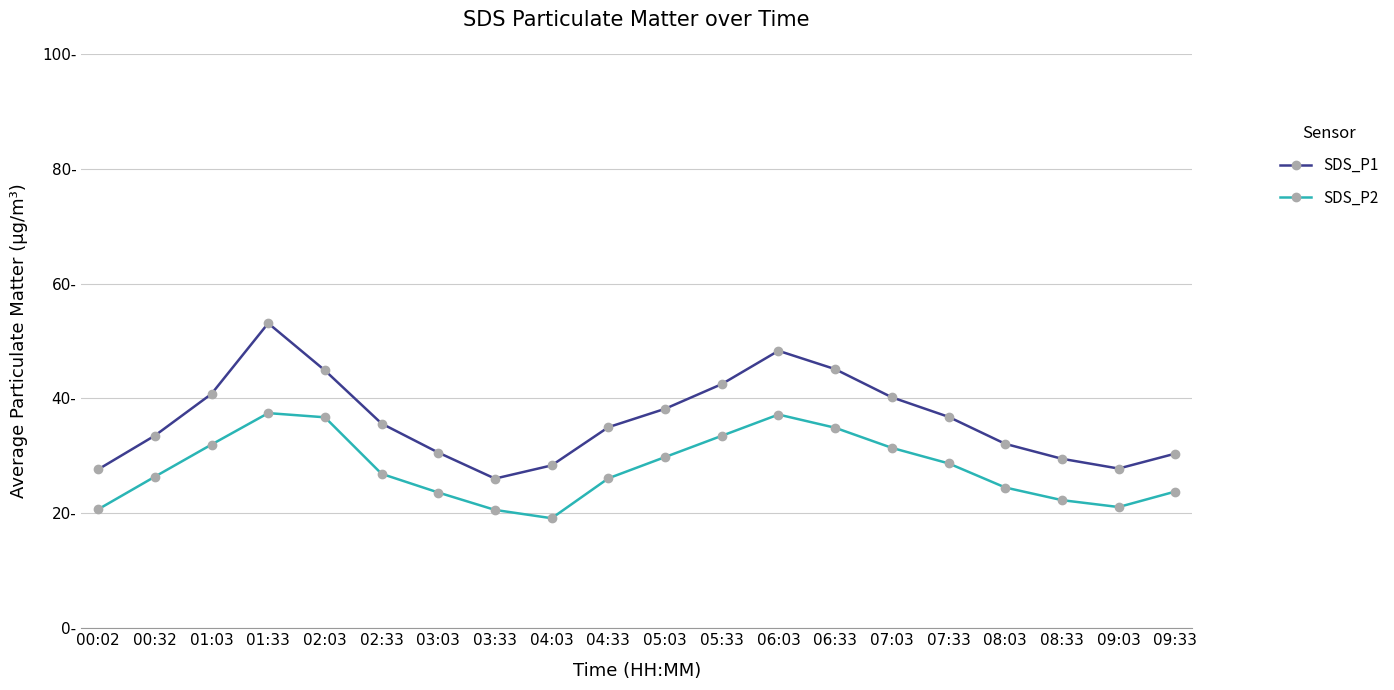

What is the average value of the SDS_P1 series?

36.3